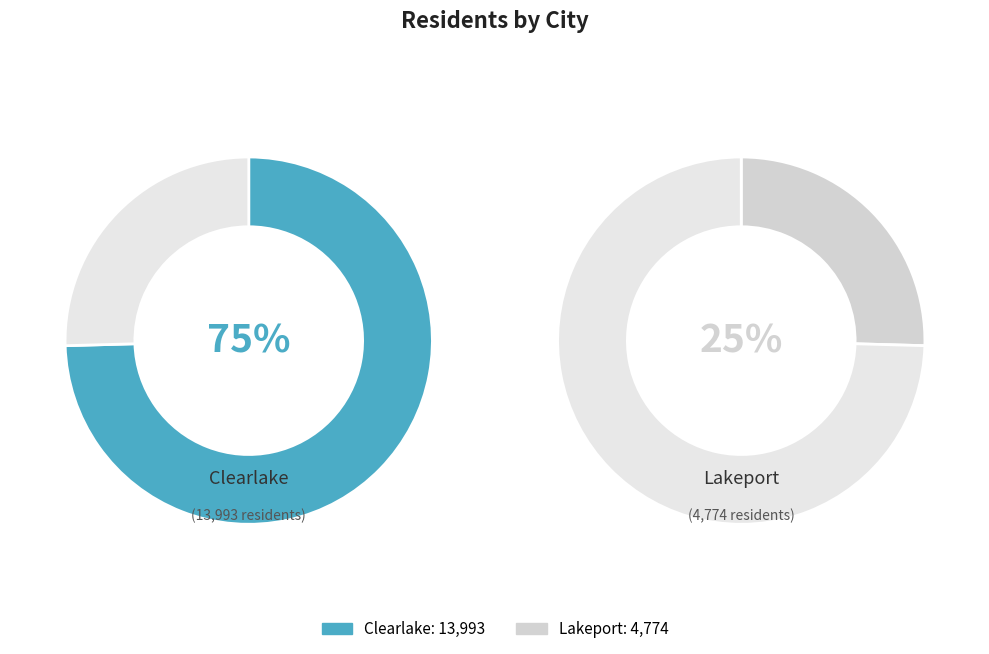

Rank the categories by value from highest to lowest.

Clearlake, Lakeport